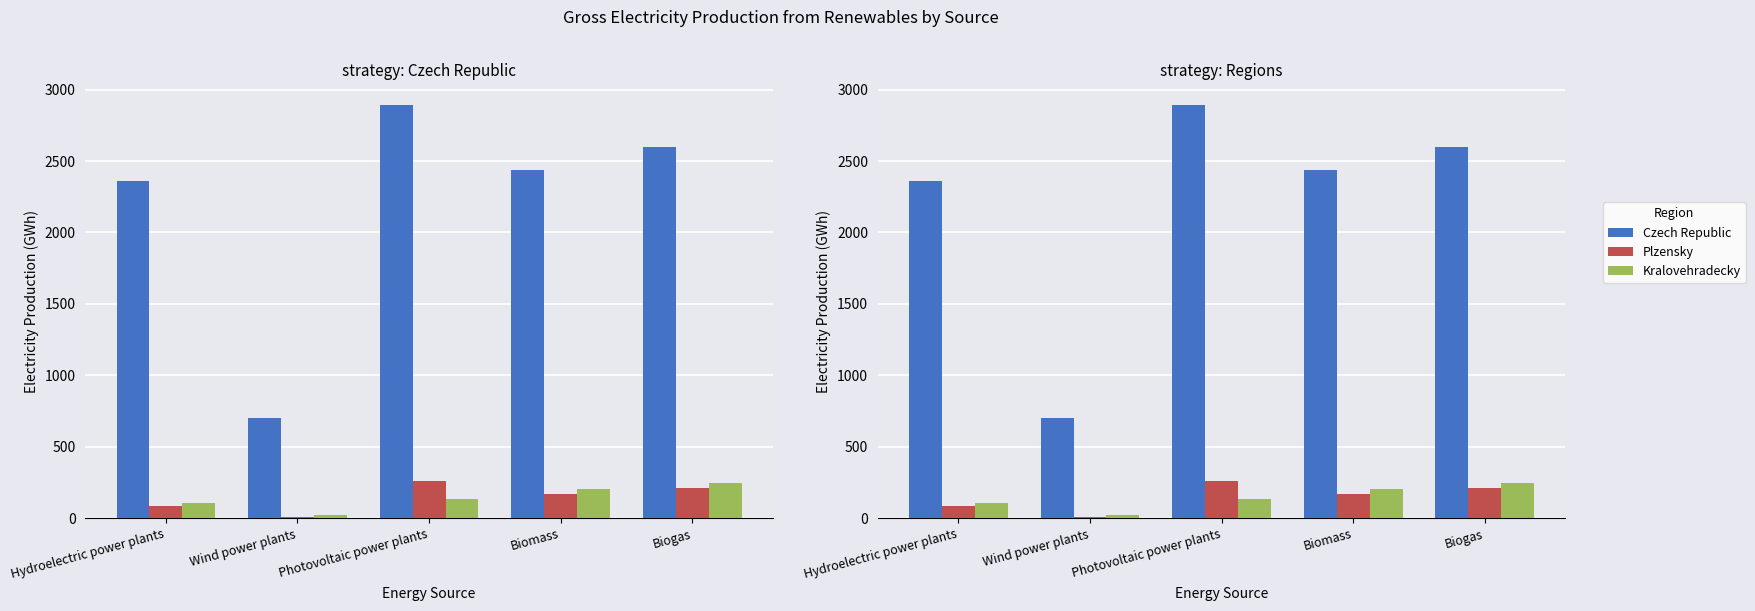

Rank the series at Biomass from highest to lowest value.

Czech Republic, Kralovehradecky, Plzensky